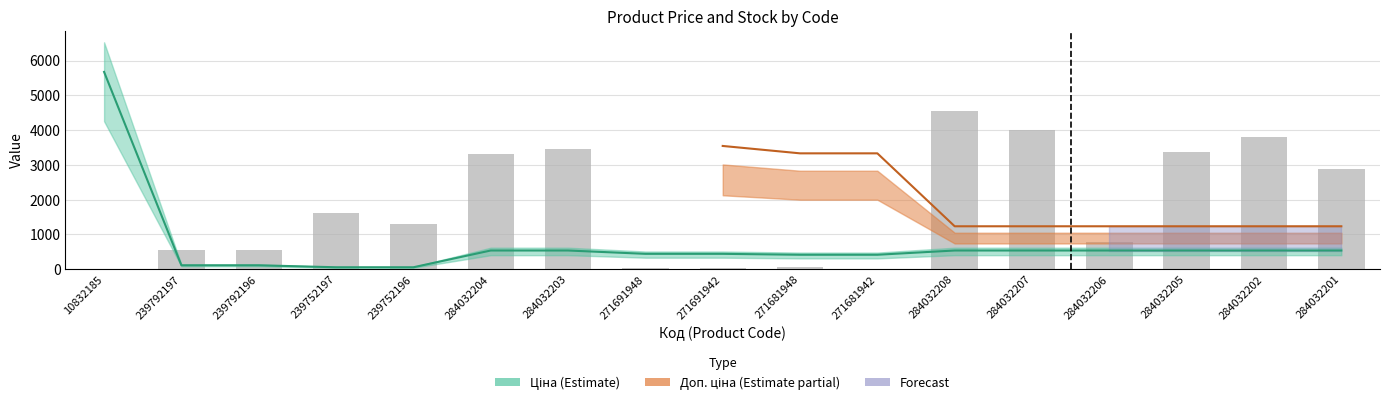

Which has a higher value, 239792196 or 239752197?

239752197